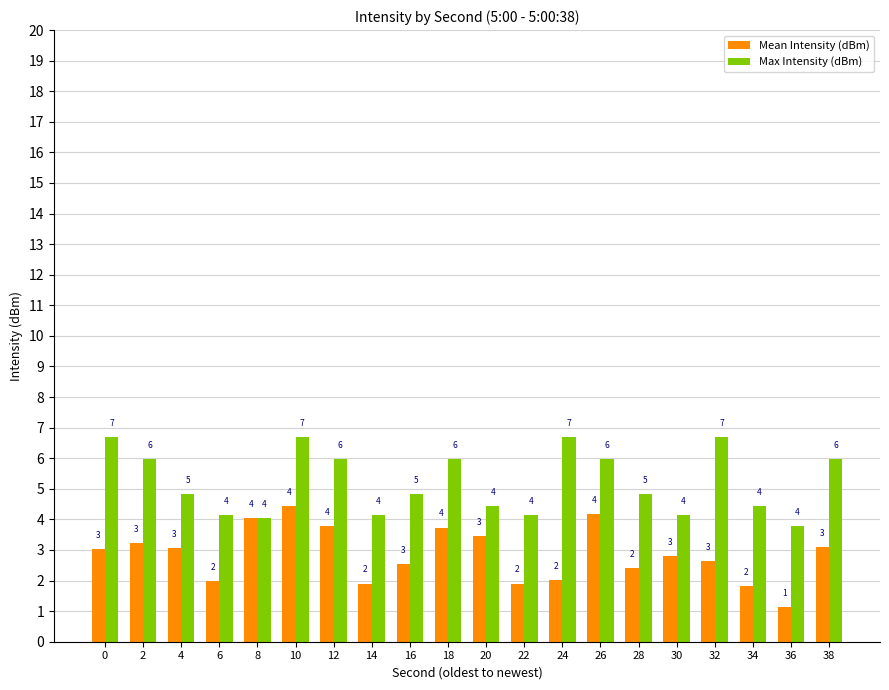

The value of Max Intensity (dBm) at 34 is 5.8. True or false?

False